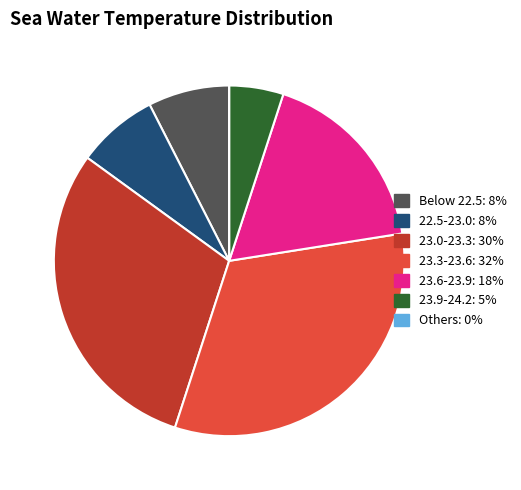

Is there a majority slice in this chart?

No